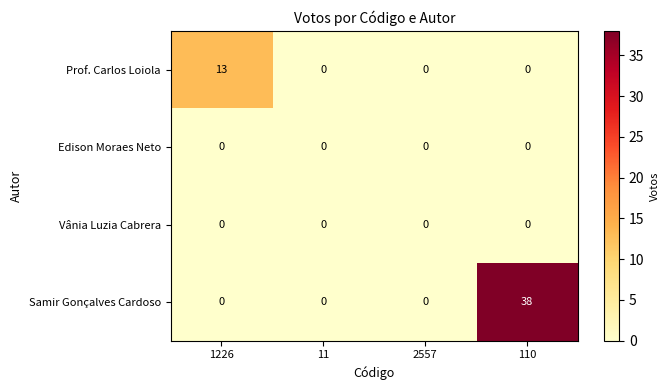

Which series has the largest total across all categories?

Samir Gonçalves Cardoso